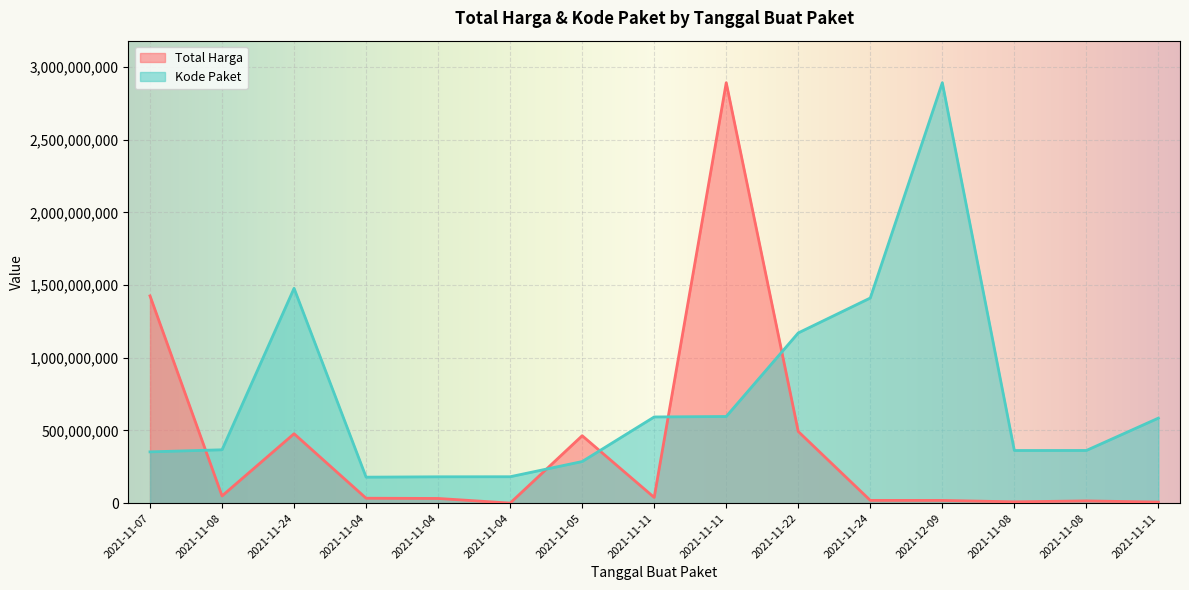

What is the label of the 9th point from the left?

2021-11-11